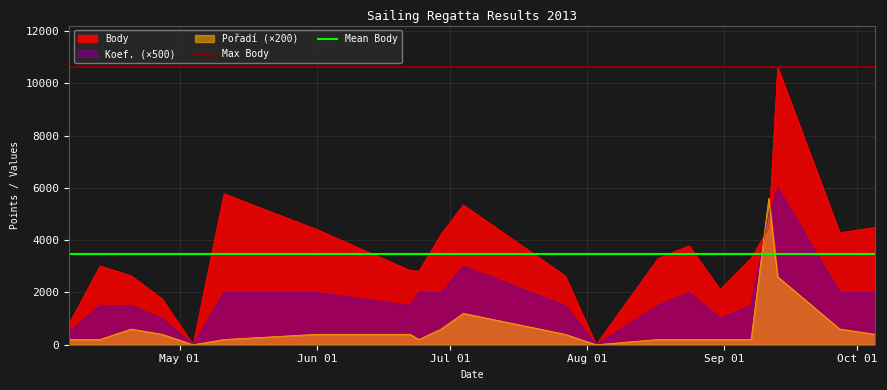

Which label corresponds to the smallest value in the chart?

May 01